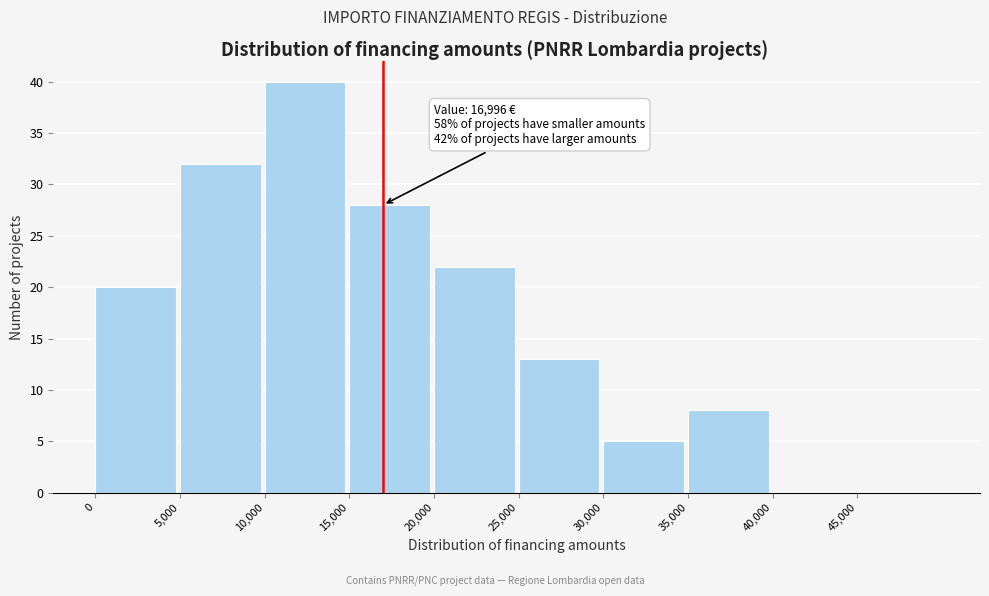

Over which range of the x-axis is the bar tallest?

10000 to 15000